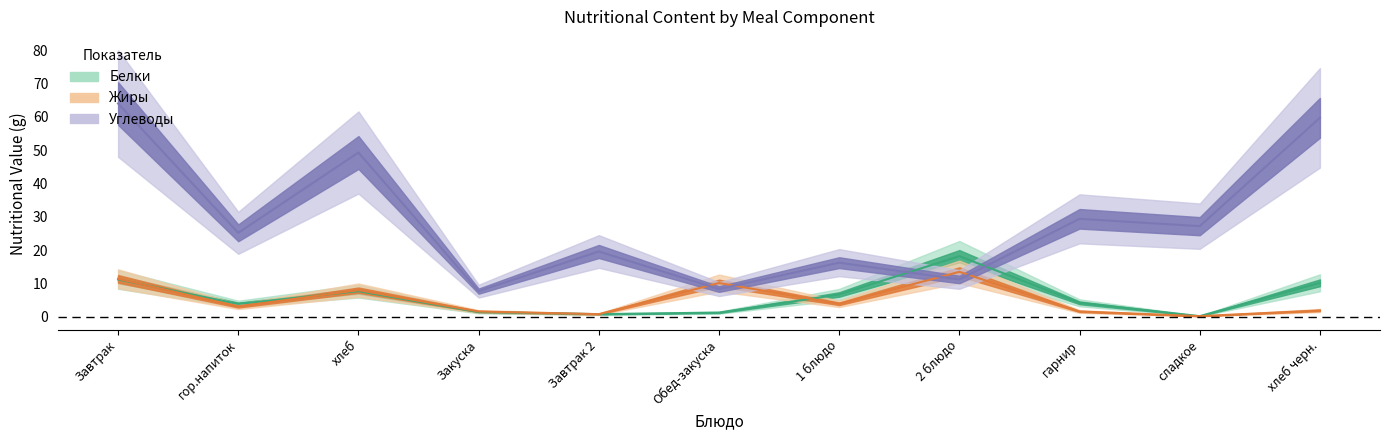

Which series changed the most between гор.напиток and хлеб?

Углеводы